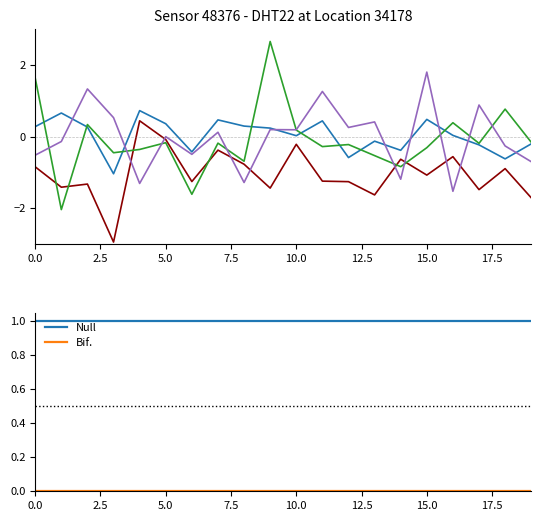

True or false: temperature has a value of 0.4 at 11.

True